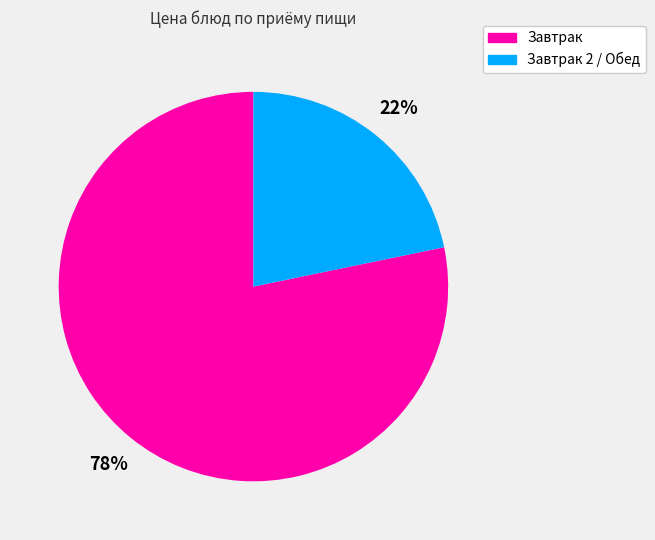

To the nearest percent, what is the difference between the largest and smallest slice percentages?

56%